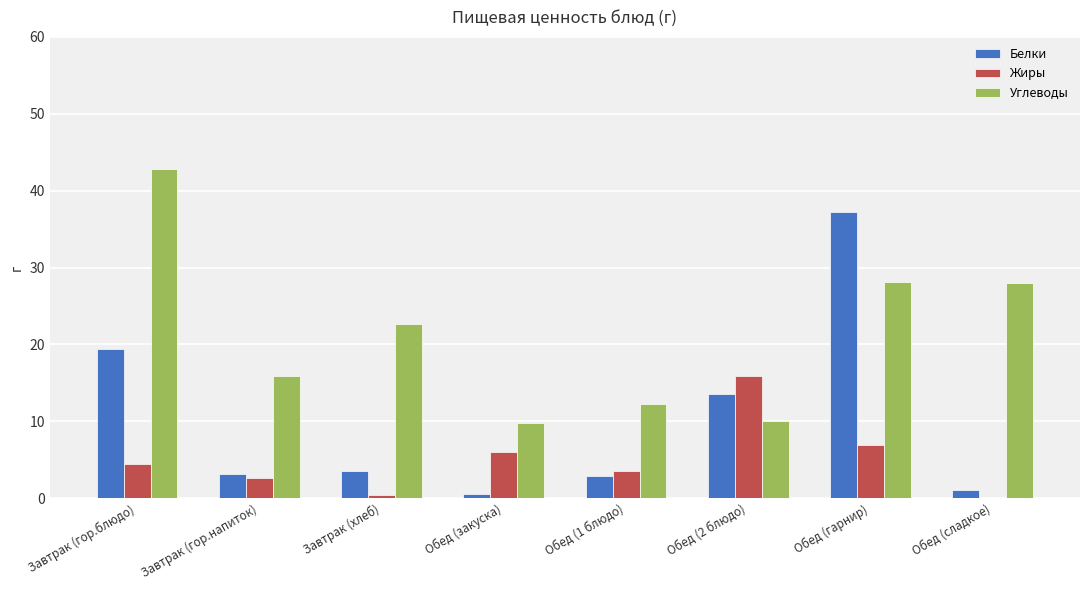

What is the total value across all series at Завтрак (гор.блюдо)?

66.8